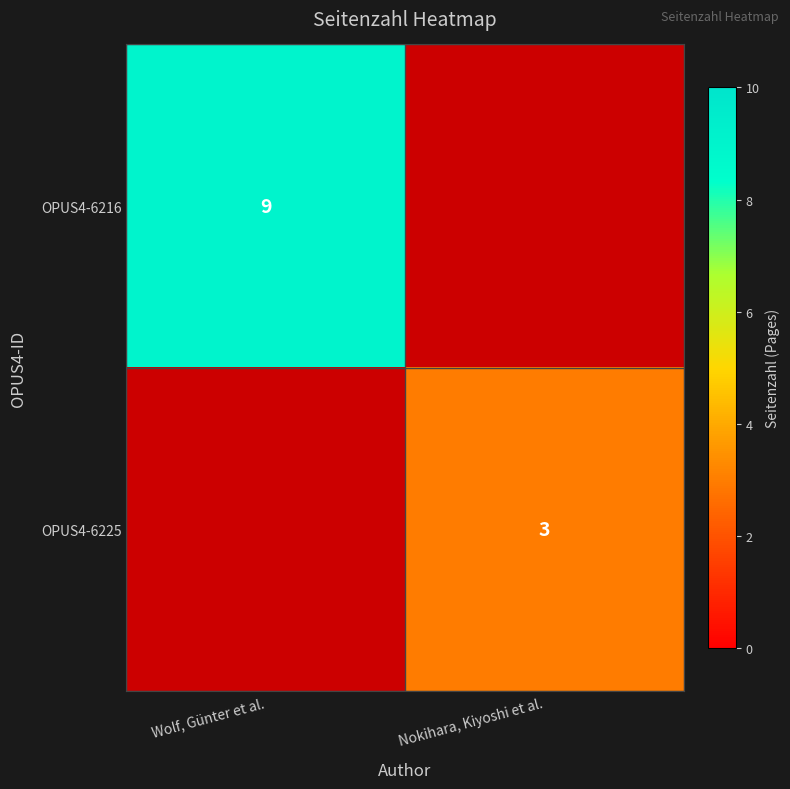

True or false: OPUS4-6216 has a value of 9 at Wolf, Günter et al..

True